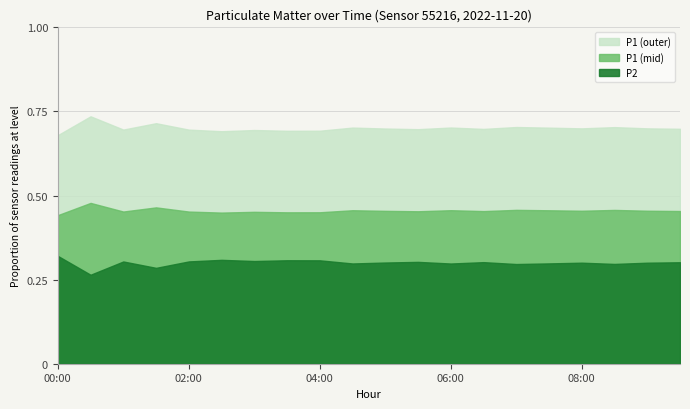

Where is the first local minimum for P1?

01:00